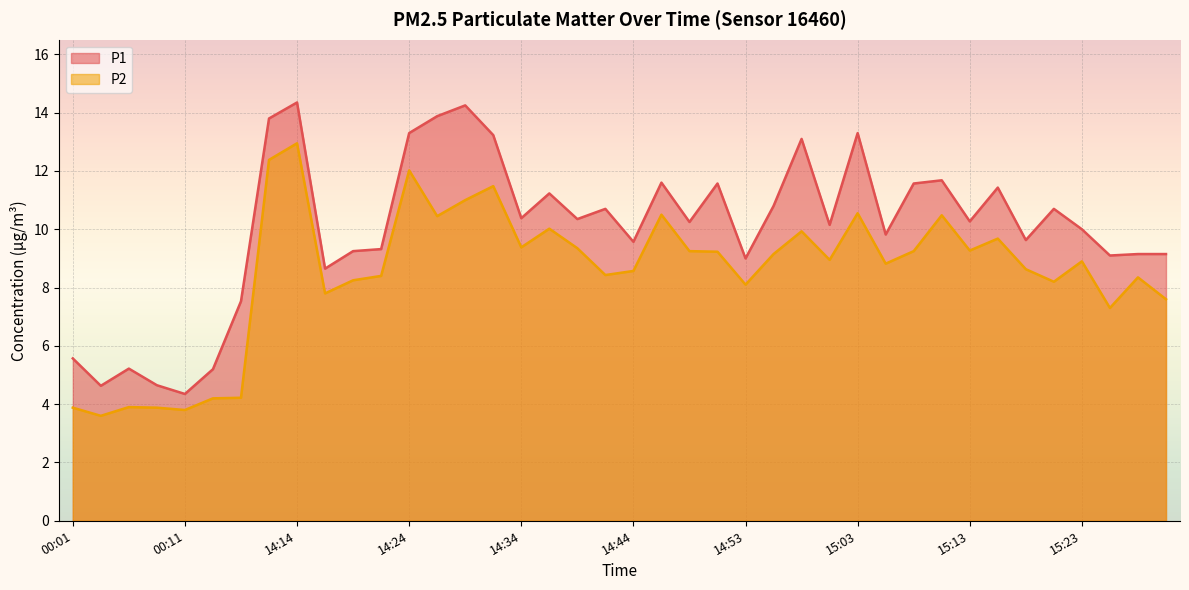

Reading left to right, what are all the values shown in this chart?

P1: 00:01=5.6	00:04=4.6	00:06=5.2	00:09=4.7	00:11=4.3	00:13=5.2	00:16=7.5	14:12=13.8	14:14=14.3	14:17=8.7	14:19=9.2	14:22=9.3	14:24=13.3	14:26=13.9	14:29=14.2	14:31=13.2	14:34=10.4	14:36=11.2	14:39=10.3	14:41=10.7	14:44=9.6	14:46=11.6	14:49=10.2	14:51=11.6	14:53=9.0	14:56=10.8	14:58=13.1	15:01=10.2	15:03=13.3	15:06=9.8	15:08=11.6	15:11=11.7	15:13=10.3	15:16=11.4	15:18=9.6	15:20=10.7	15:23=10.0	15:25=9.1	15:28=9.2	15:30=9.2
P2: 00:01=3.9	00:04=3.6	00:06=3.9	00:09=3.9	00:11=3.8	00:13=4.2	00:16=4.2	14:12=12.4	14:14=12.9	14:17=7.8	14:19=8.2	14:22=8.4	14:24=12.0	14:26=10.4	14:29=11.0	14:31=11.5	14:34=9.4	14:36=10.0	14:39=9.3	14:41=8.4	14:44=8.6	14:46=10.5	14:49=9.2	14:51=9.2	14:53=8.1	14:56=9.2	14:58=9.9	15:01=8.9	15:03=10.6	15:06=8.8	15:08=9.2	15:11=10.5	15:13=9.3	15:16=9.7	15:18=8.6	15:20=8.2	15:23=8.9	15:25=7.3	15:28=8.3	15:30=7.6